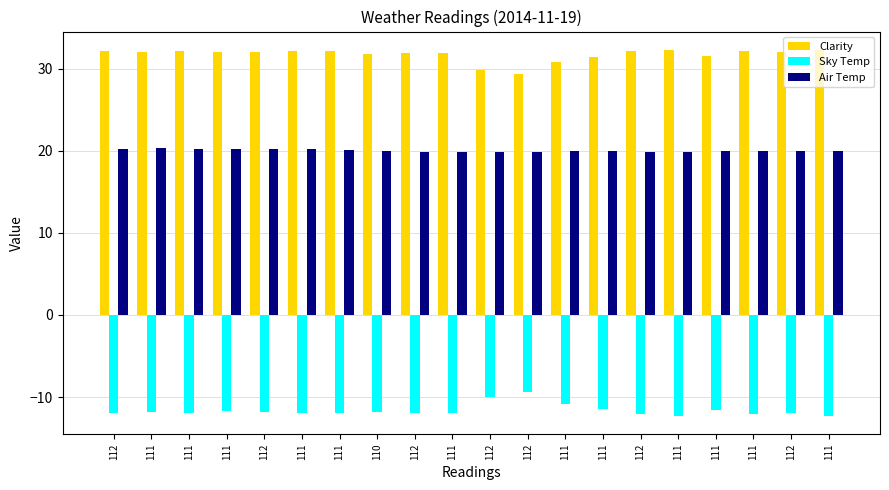

At which label does Air Temp first exceed 20?

112